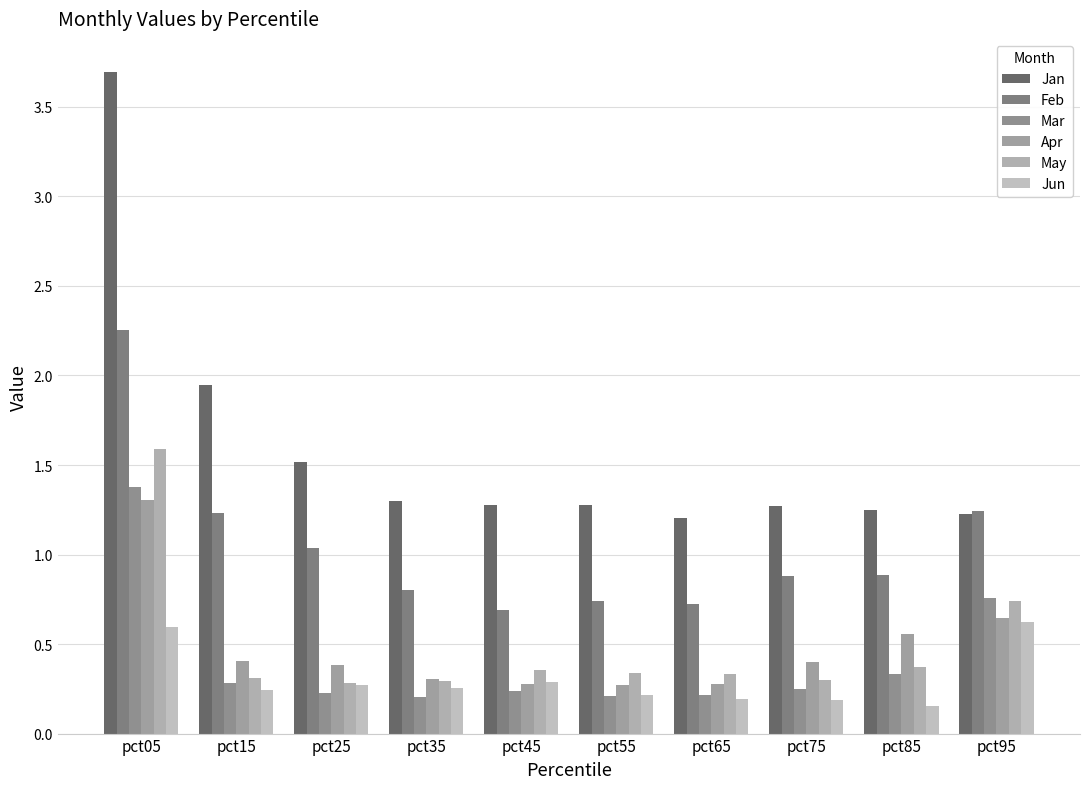

What is the sum of the Jan values at pct45 and pct75?

2.5